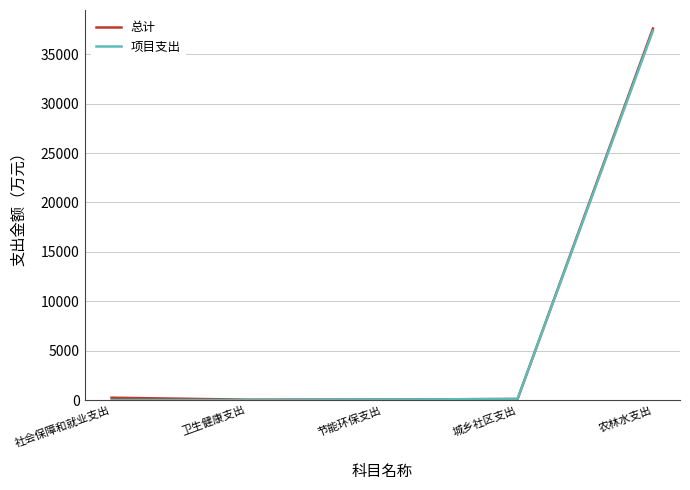

At which label does 项目支出 reach its peak?

农林水支出